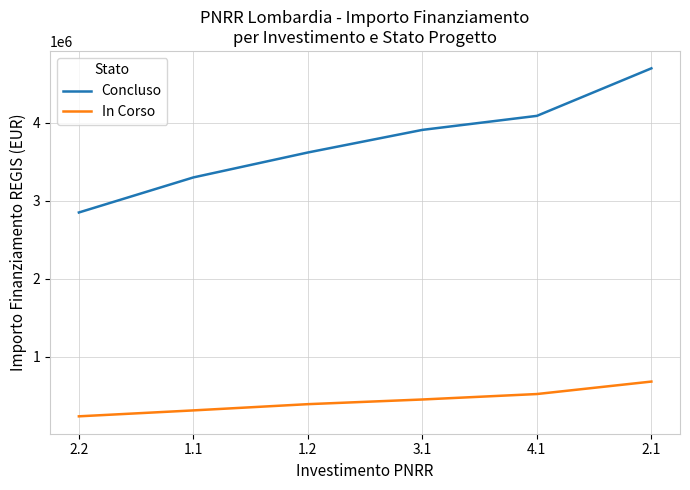

Reading left to right, transcribe all the data shown in this chart.

Concluso: 2850000	3300000	3620000	3910000	4090000	4700000
In Corso: 233994	310000	390000	450000	520000	680000